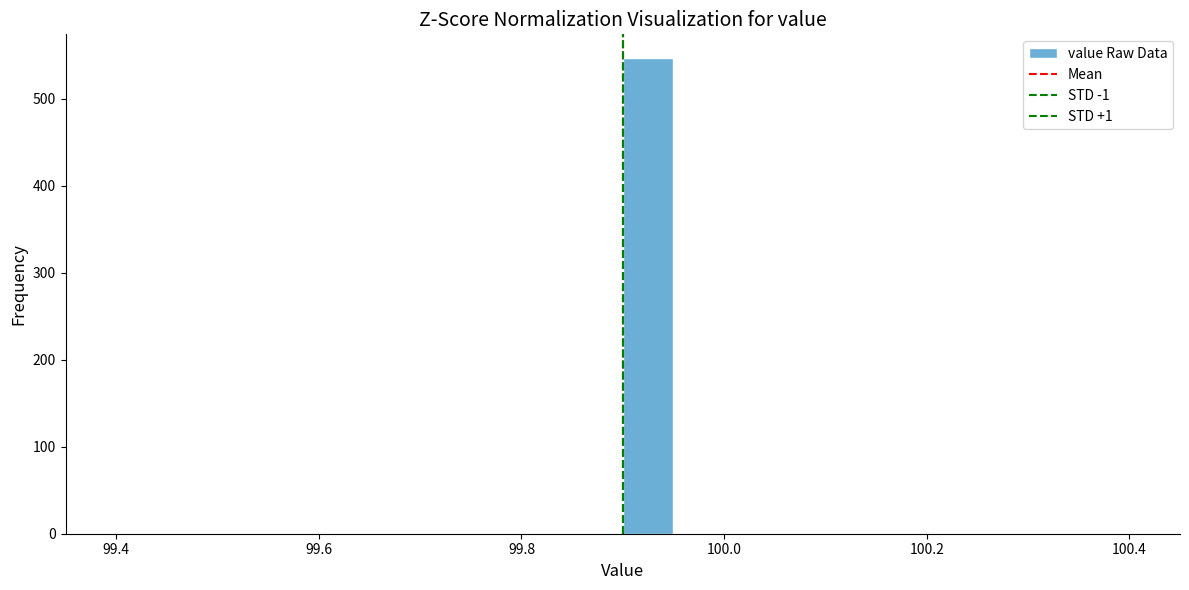

Around what value on the x-axis is the tallest bar? Give the approximate position of its centre, as read against the axis.

99.92